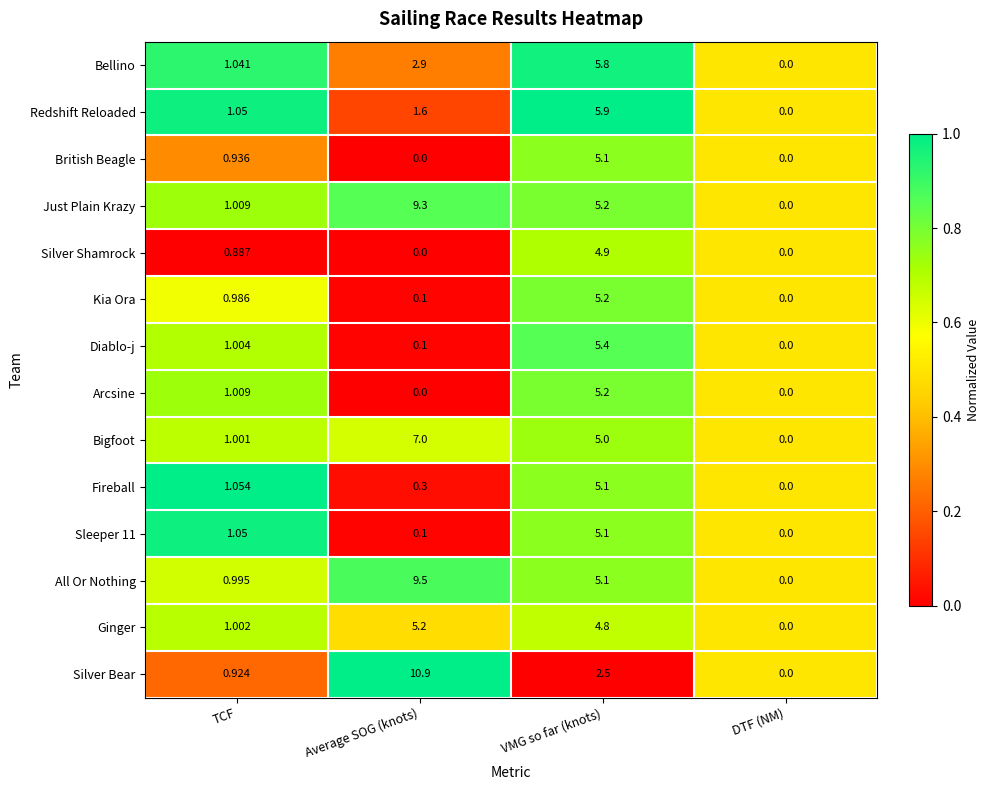

Which series changed the most between TCF and Average SOG (knots)?

Silver Bear